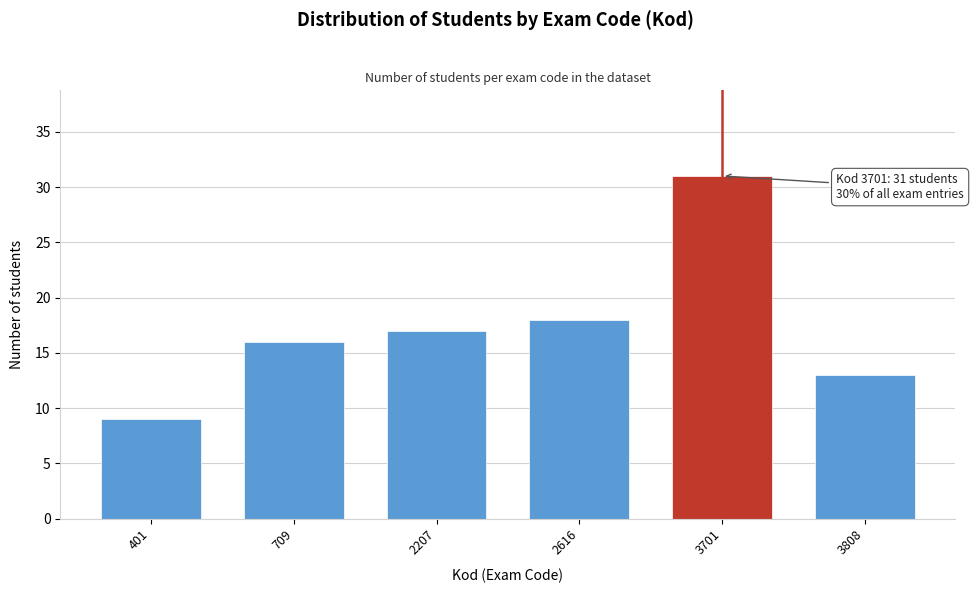

Reading right to left, what are all the values shown in this chart?

3808=13	3701=31	2616=18	2207=17	709=16	401=9